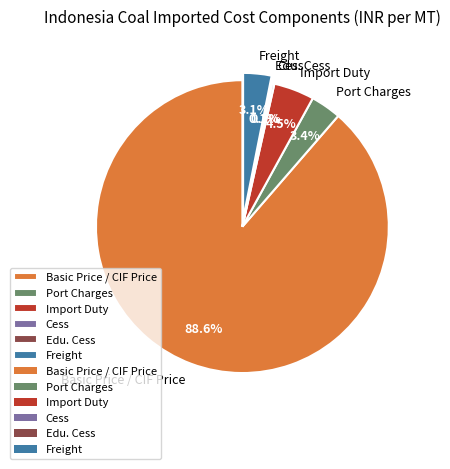

Is the sum of Basic Price / CIF Price and Port Charges greater than half?

Yes